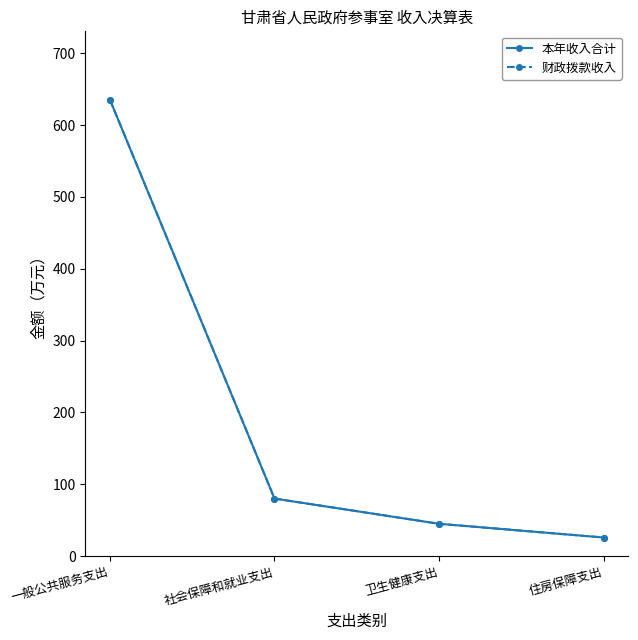

The 财政拨款收入 series shows 25.8 at 住房保障支出. True or false?

True